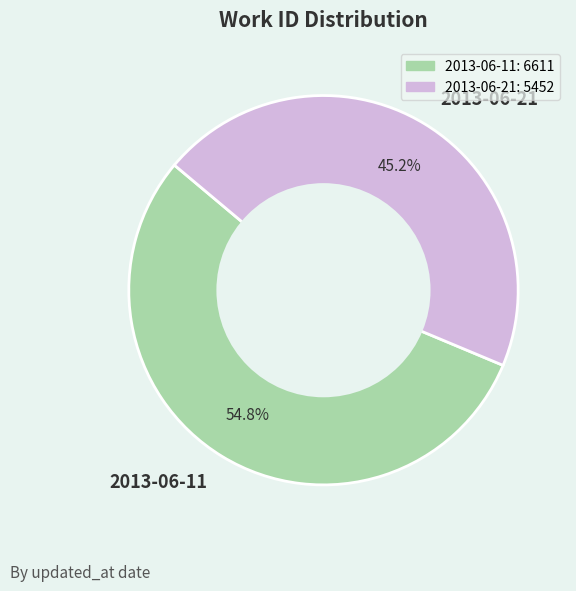

Count the number of slices in the pie.

2